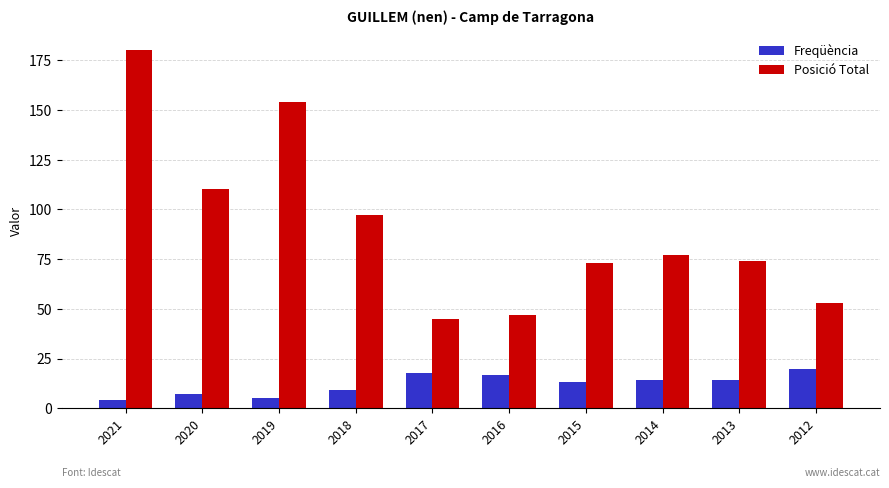

The Posició Total series shows 180 at 2021. True or false?

True